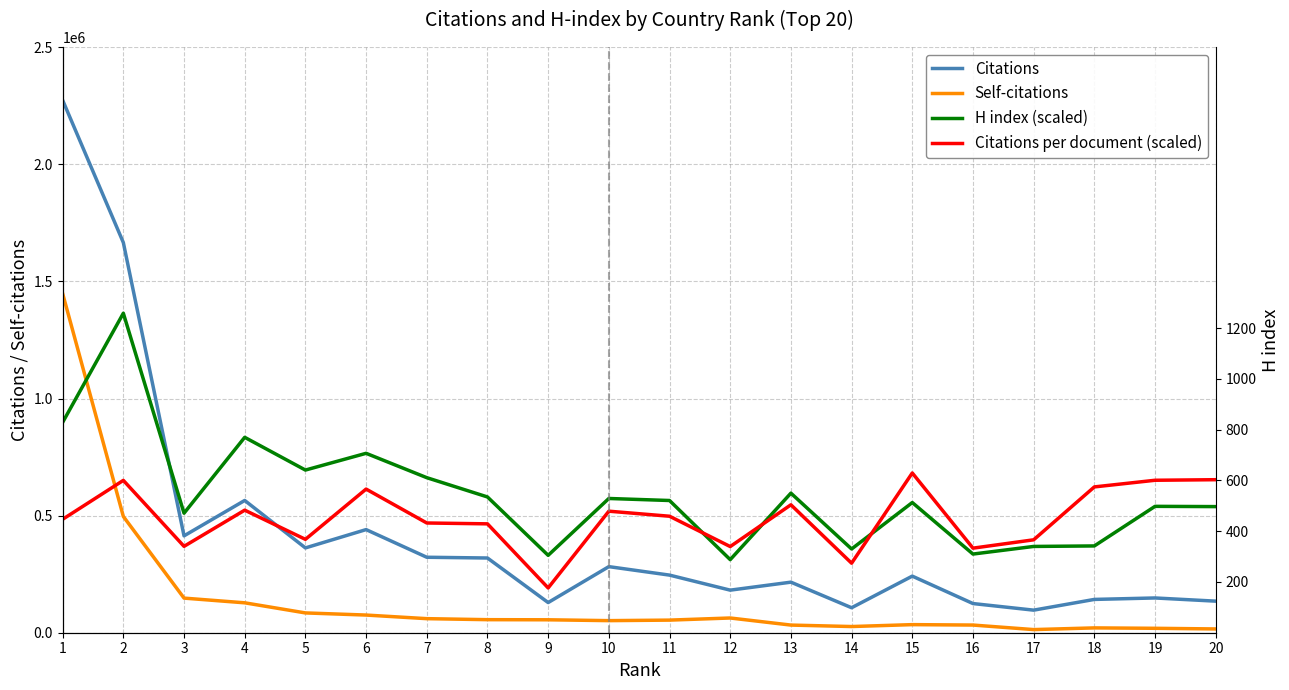

Is the value of Citations per document (scaled) at 16 greater than the value of Citations at 17?

Yes